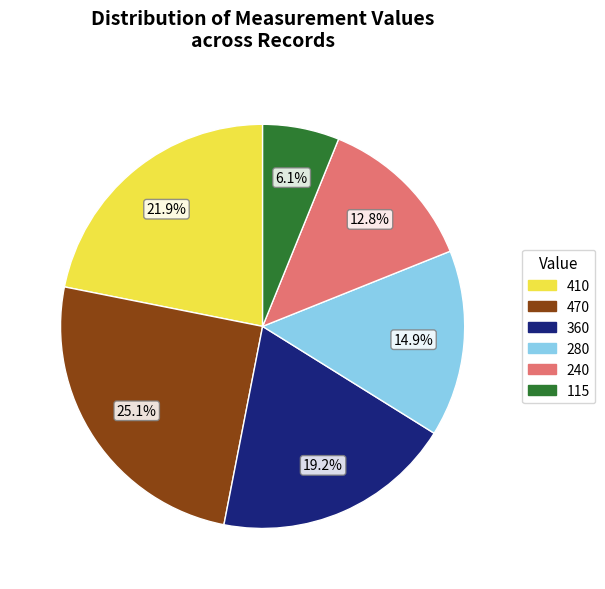

How many segments does this pie chart have?

6